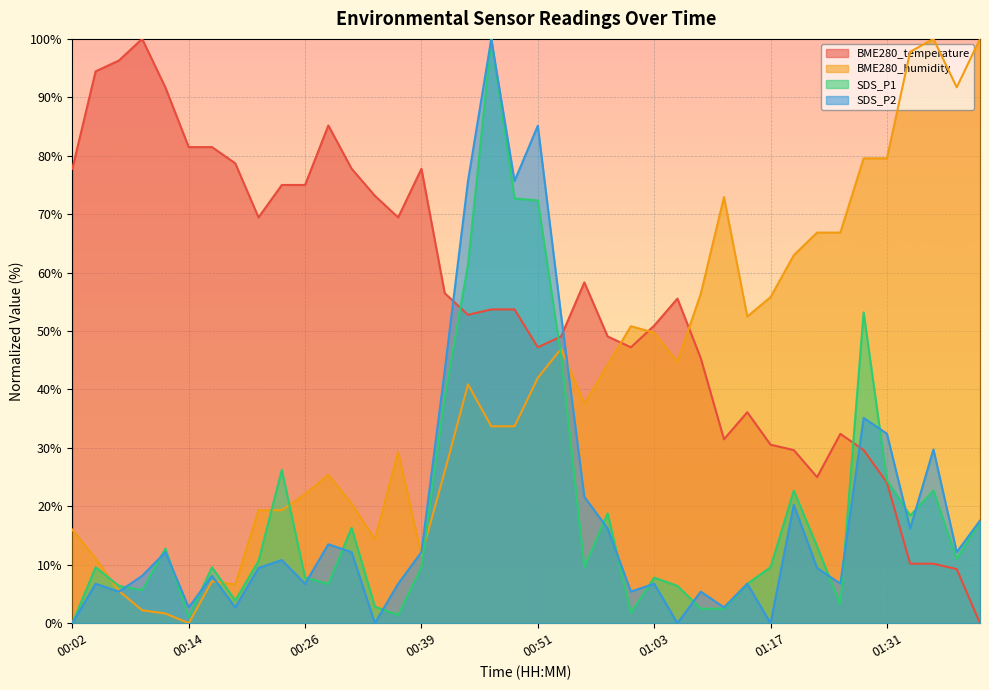

What is the label of the 36th point from the left?

01:31